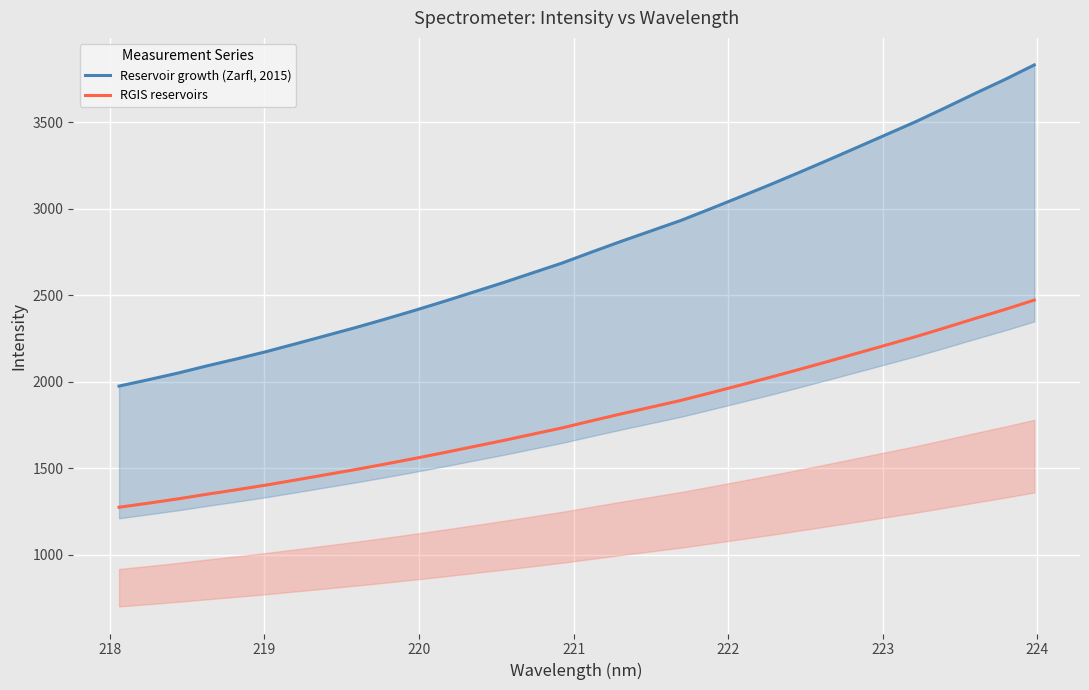

Which series has the largest range (max minus min)?

Reservoir growth (Zarfl, 2015)